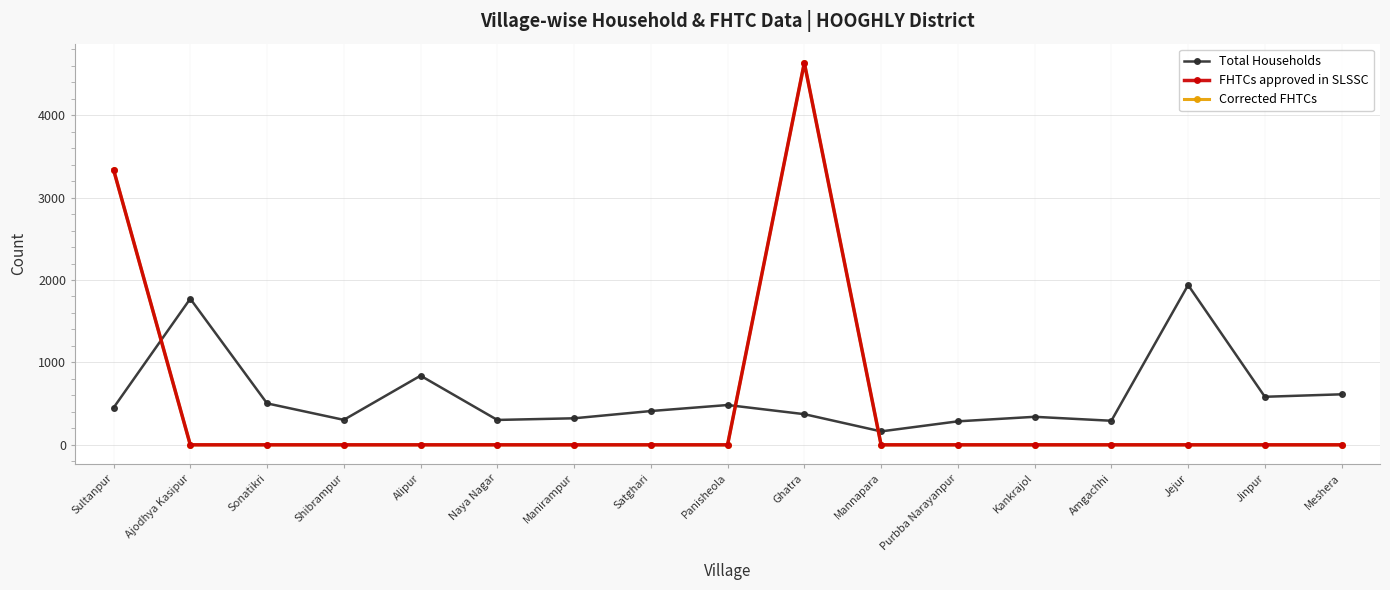

Does the chart have visible grid lines?

Yes